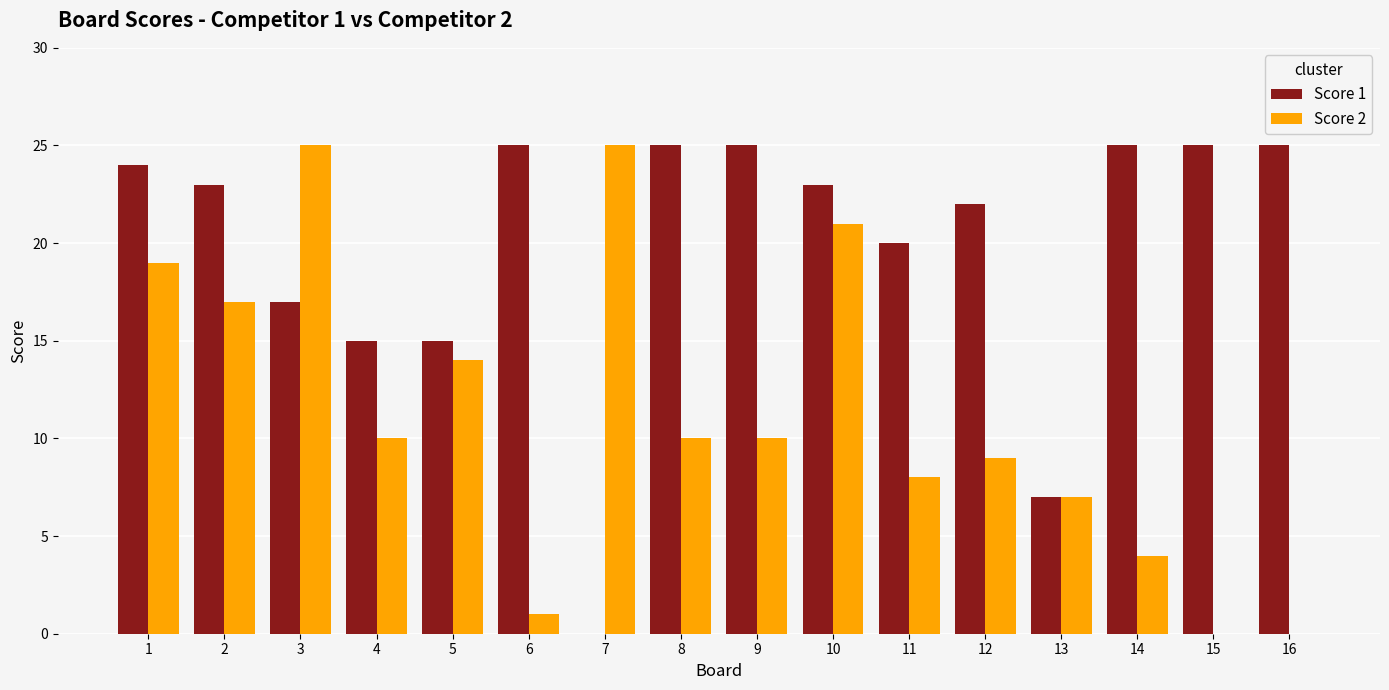

Are the bars horizontal?

No